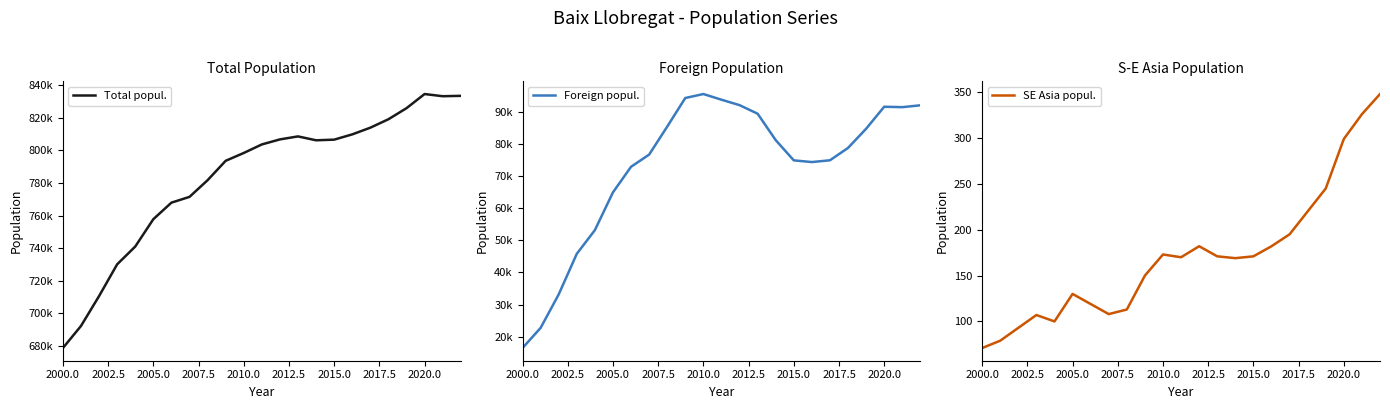

What is the difference between the maximum and second lowest values in the Foreign popul. series?

72703